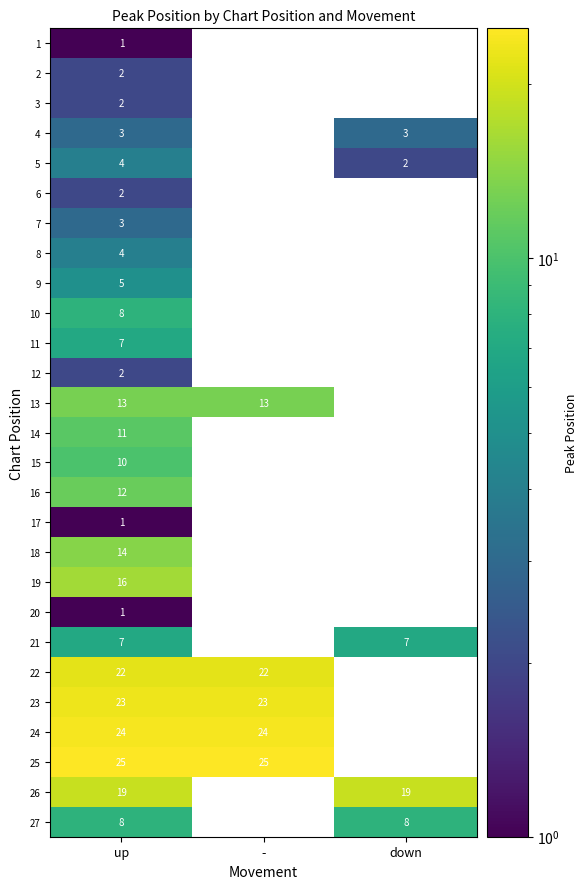

What is the spread (max minus min) of values at up?

24